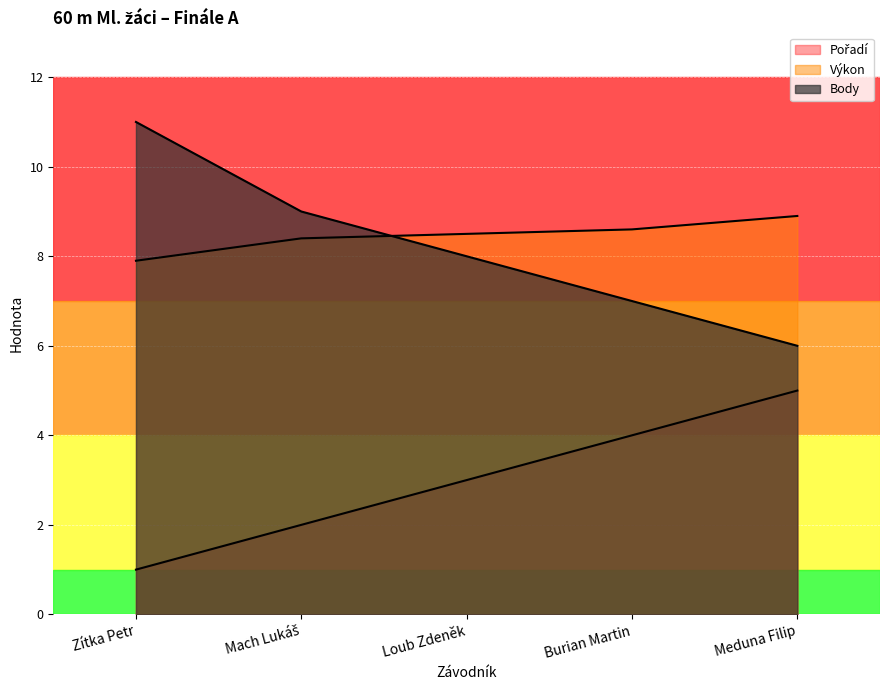

Which series changed the most between Loub Zdeněk and Meduna Filip?

Pořadí